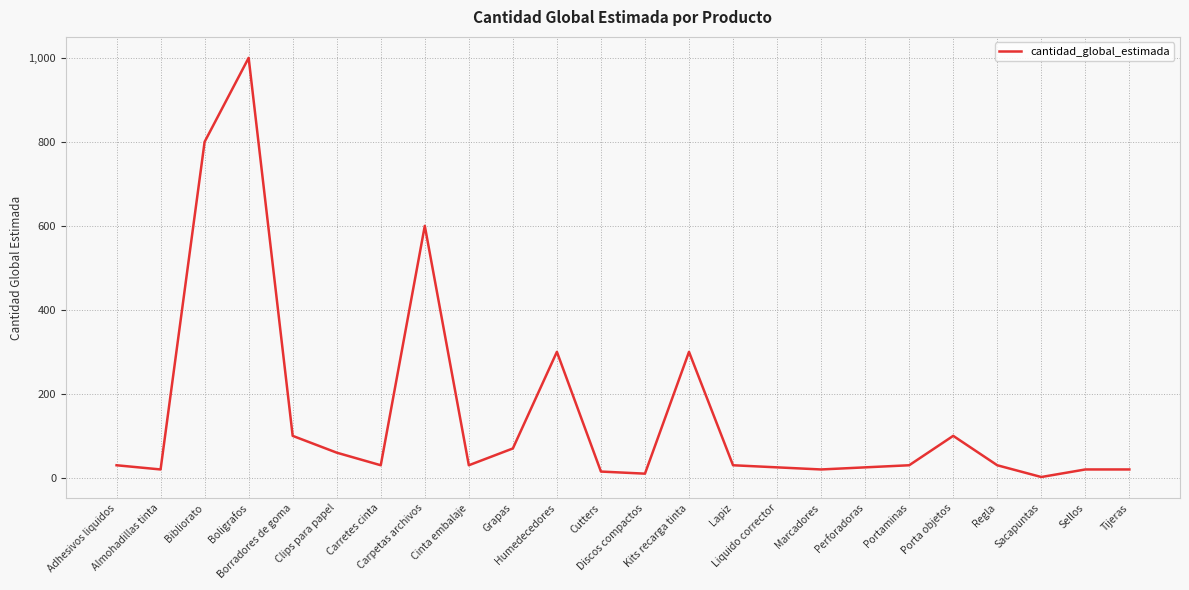

What is the ratio of the value at Discos compactos to the value at Sellos?

0.5